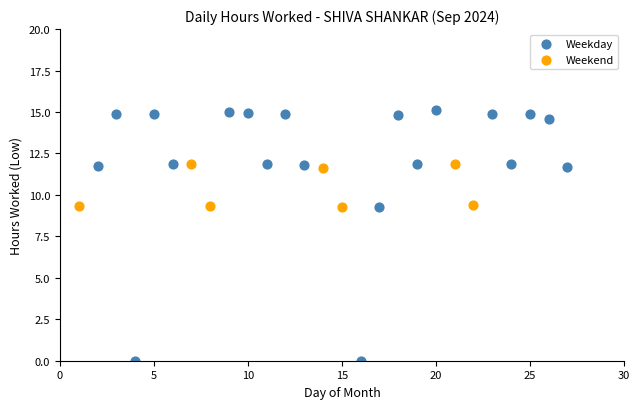

Which series has the widest spread of Y values?

Weekday